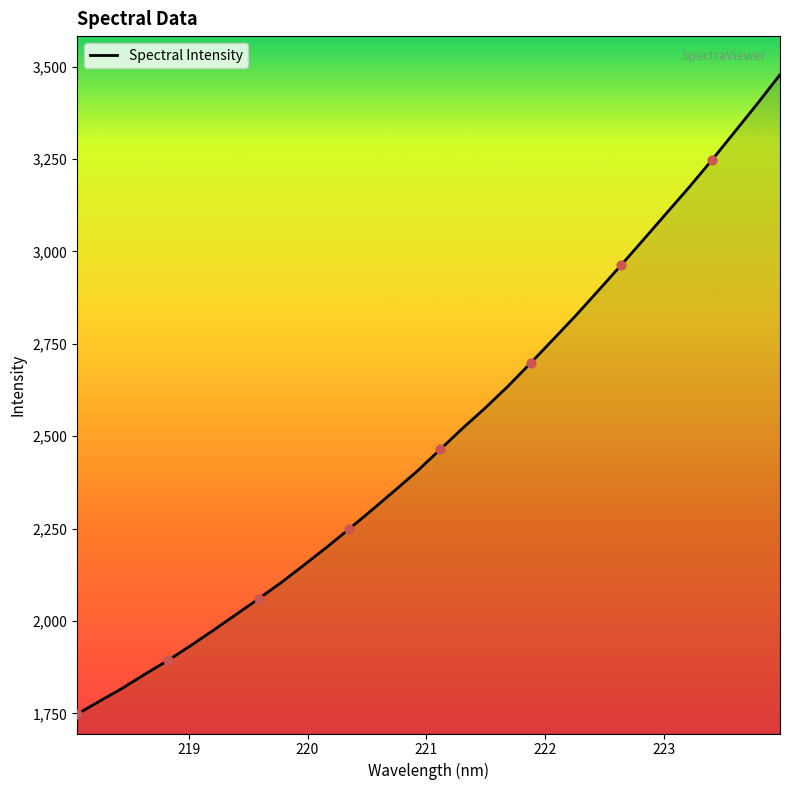

What is the maximum value shown in the chart?

3478.0